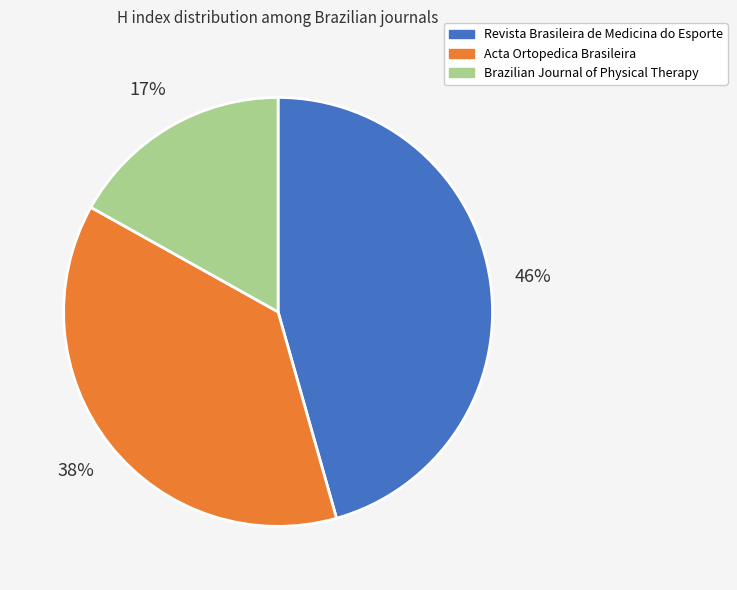

Combined, do Acta Ortopedica Brasileira and Brazilian Journal of Physical Therapy account for over 50%?

Yes